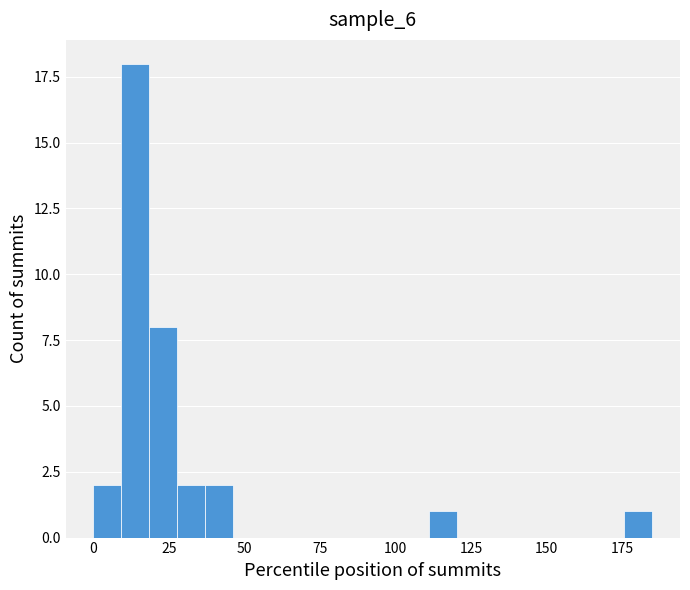

Around what value on the x-axis is the tallest bar? Give the approximate position of its centre, as read against the axis.

15